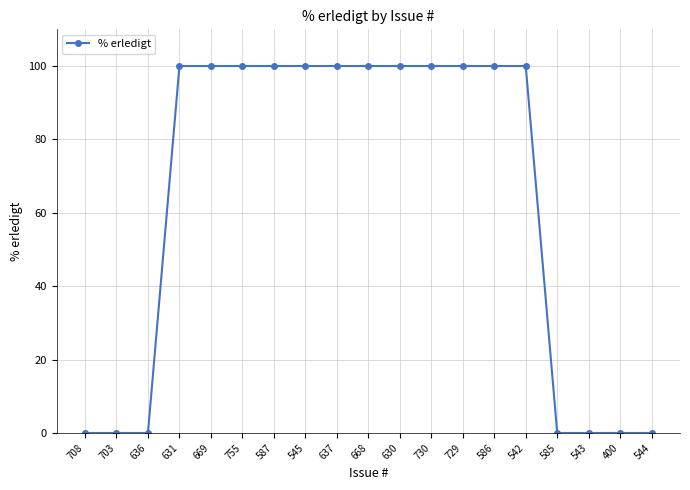

What is the label of the 17th point from the right?

636